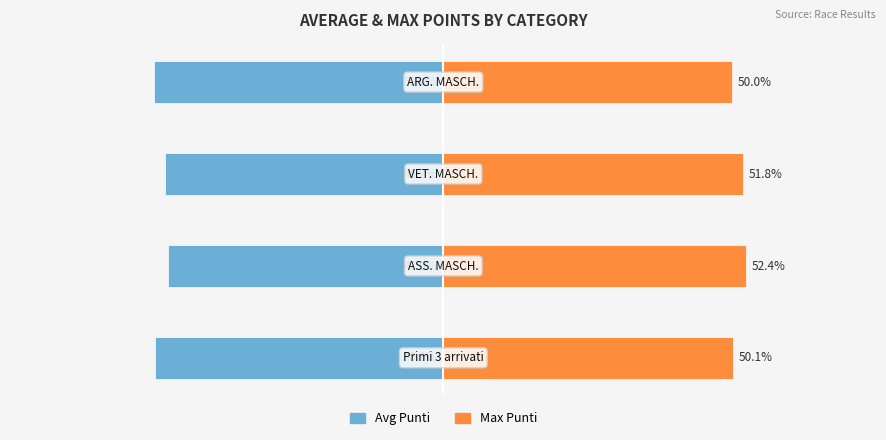

Where is Avg Punti nearest to the value -48?

2